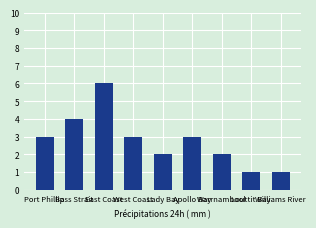

True or false: the data shows 1 at Louttit Bay.

True